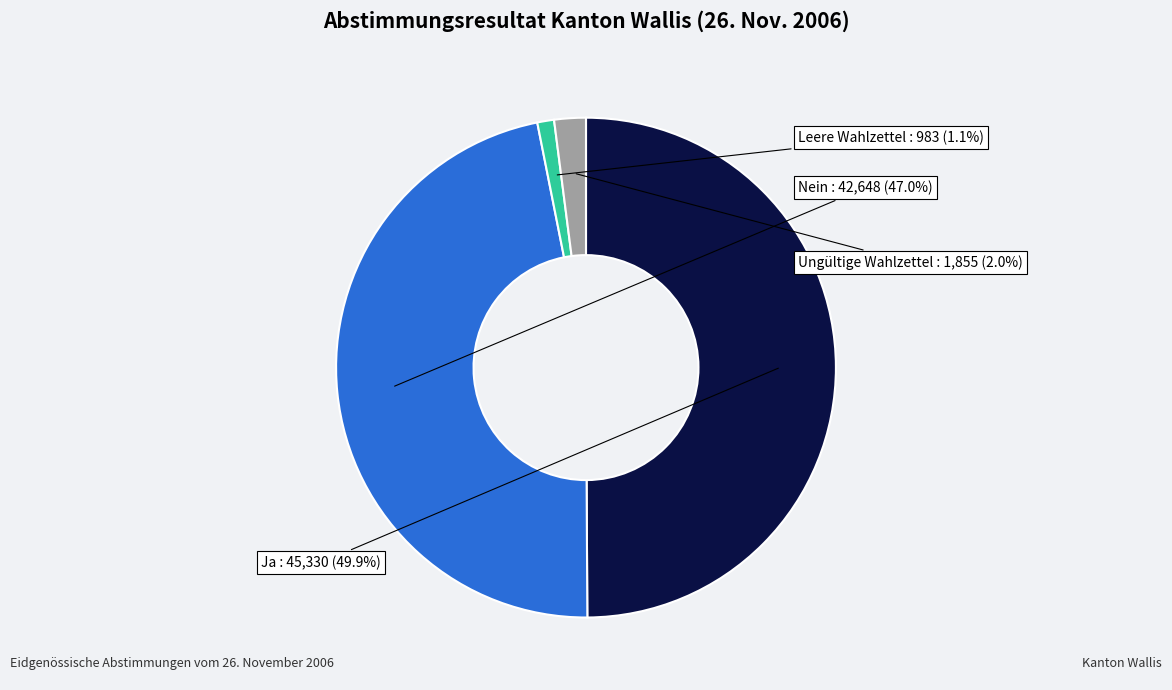

How many slices are in this pie chart?

4